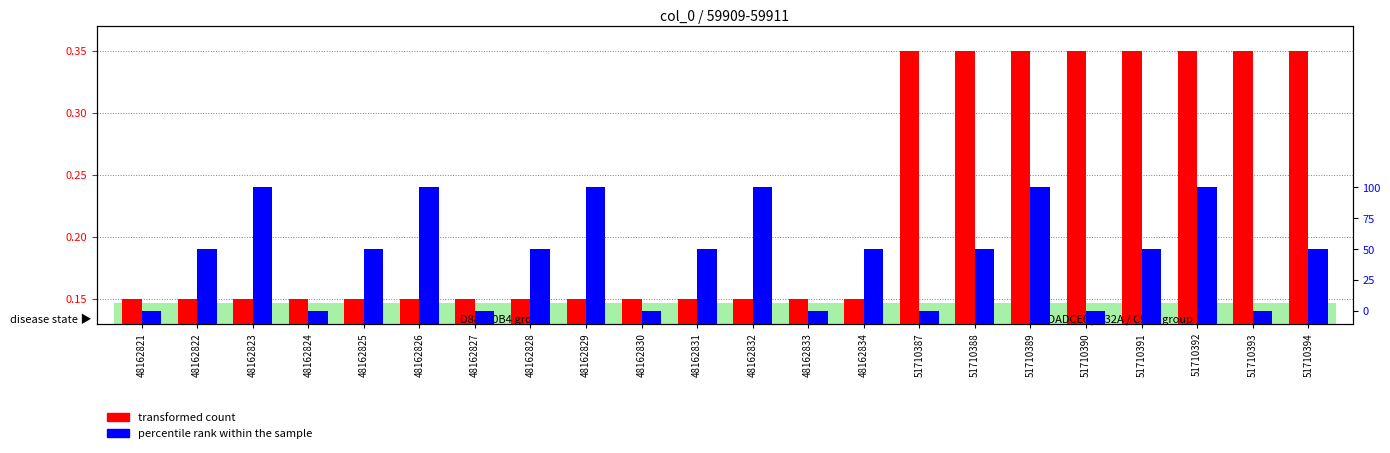

Rank the series at 48162830 from lowest to highest value.

percentile rank within the sample, transformed count